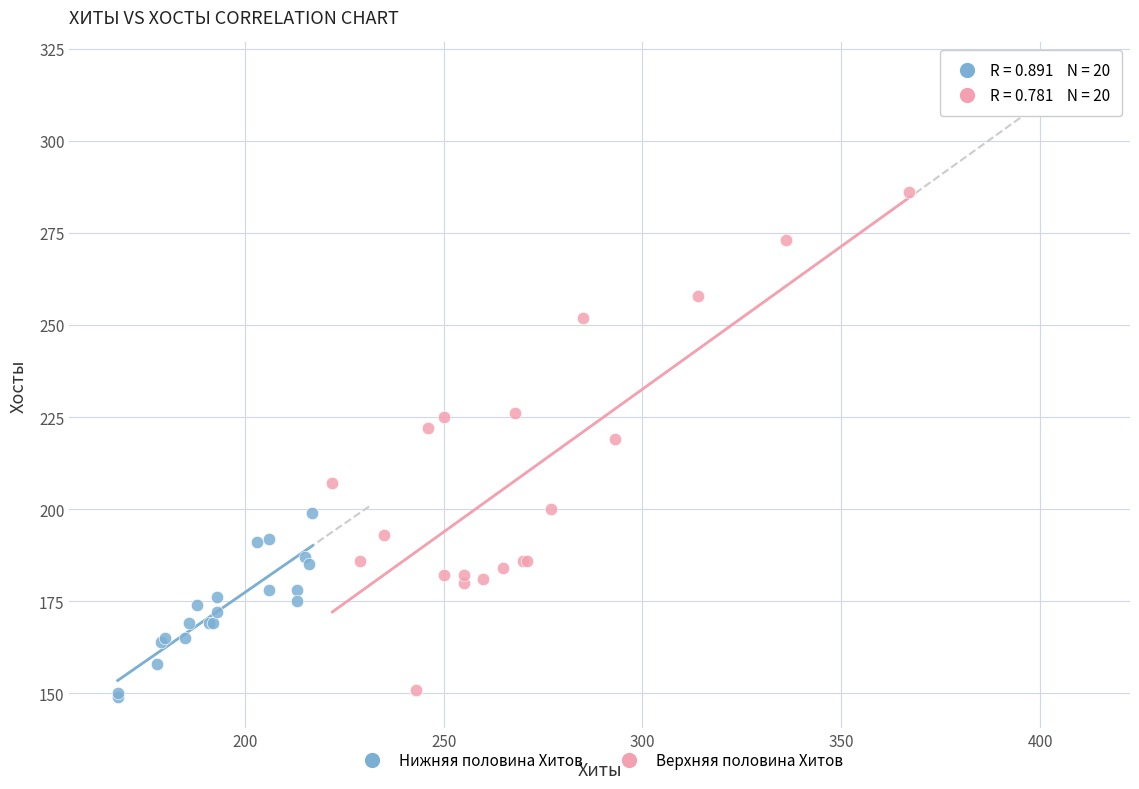

Which series has the largest Y range (max minus min)?

Верхняя половина Хитов